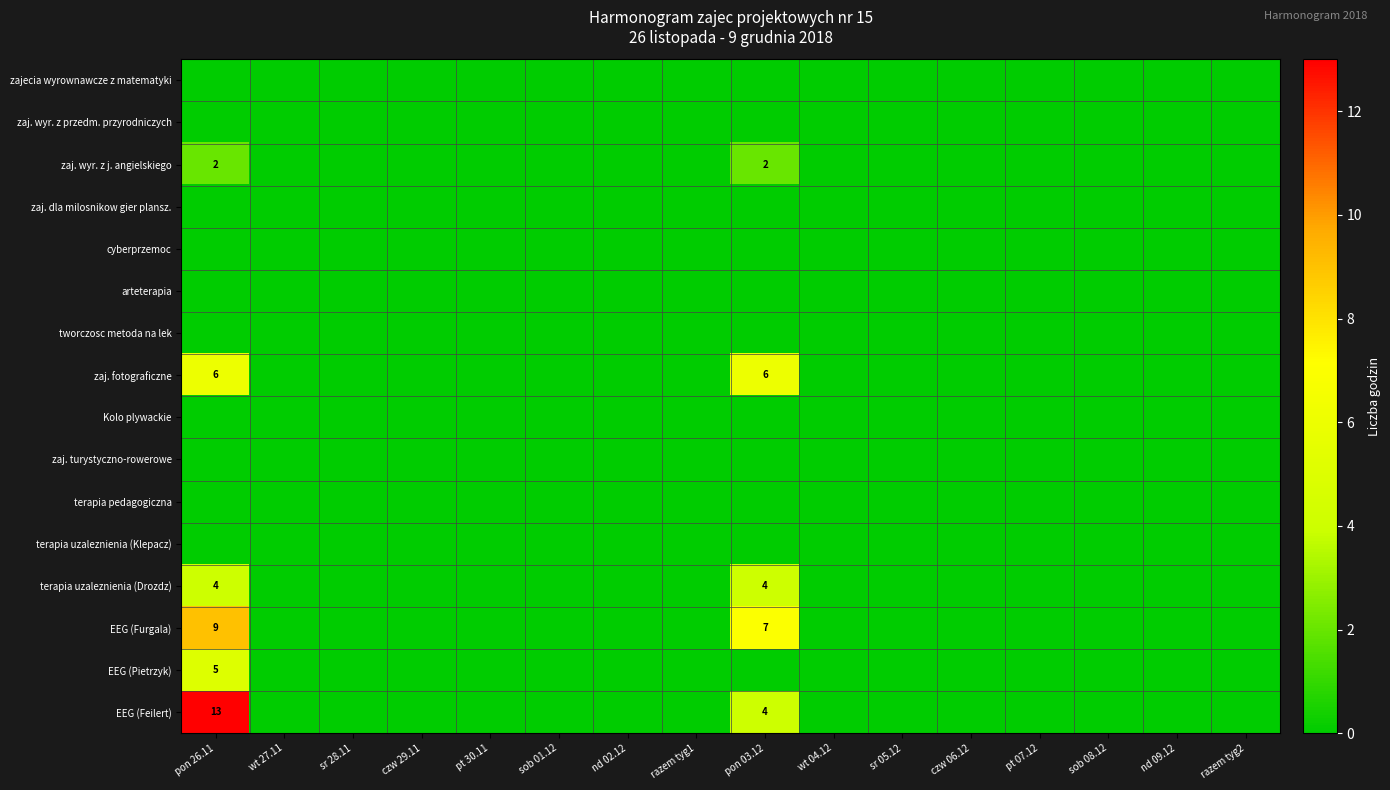

List the series in order of their peak value, lowest first.

zajecia wyrownawcze z matematyki, zaj. wyr. z przedm. przyrodniczych, zaj. dla milosnikow gier plansz., cyberprzemoc, arteterapia, tworczosc metoda na lek, Kolo plywackie, zaj. turystyczno-rowerowe, terapia pedagogiczna, terapia uzaleznienia (Klepacz), zaj. wyr. z j. angielskiego, terapia uzaleznienia (Drozdz), EEG (Pietrzyk), zaj. fotograficzne, EEG (Furgala), EEG (Feilert)